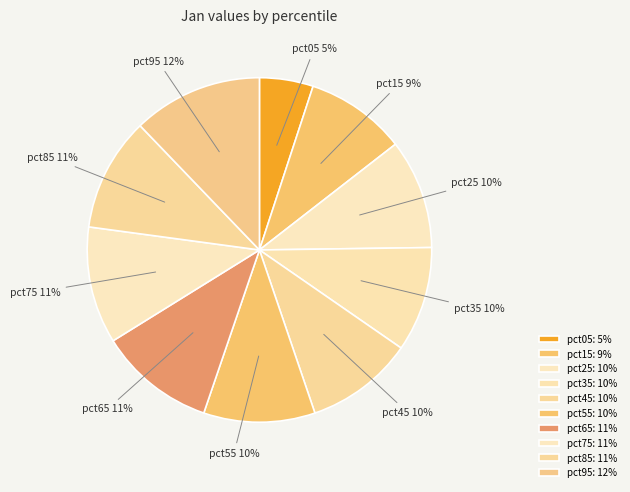

Which category has the biggest portion of the pie?

pct95